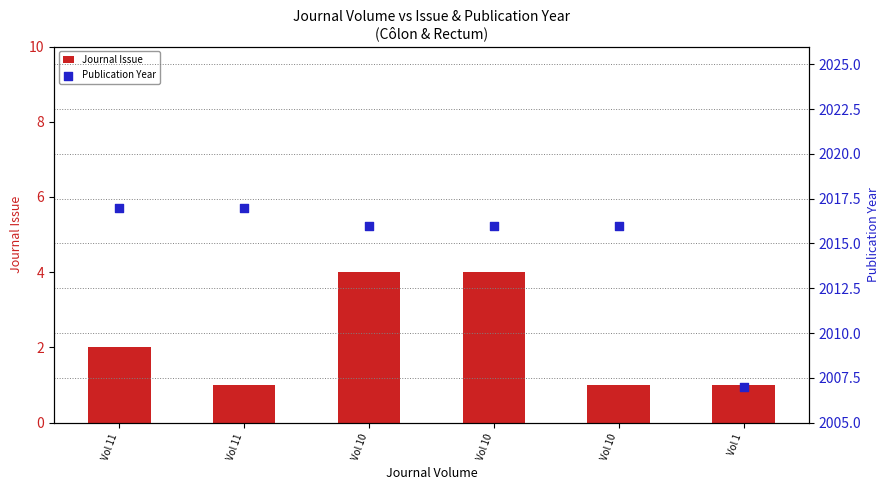

What are all the series names shown in the legend?

Journal Issue, Publication Year